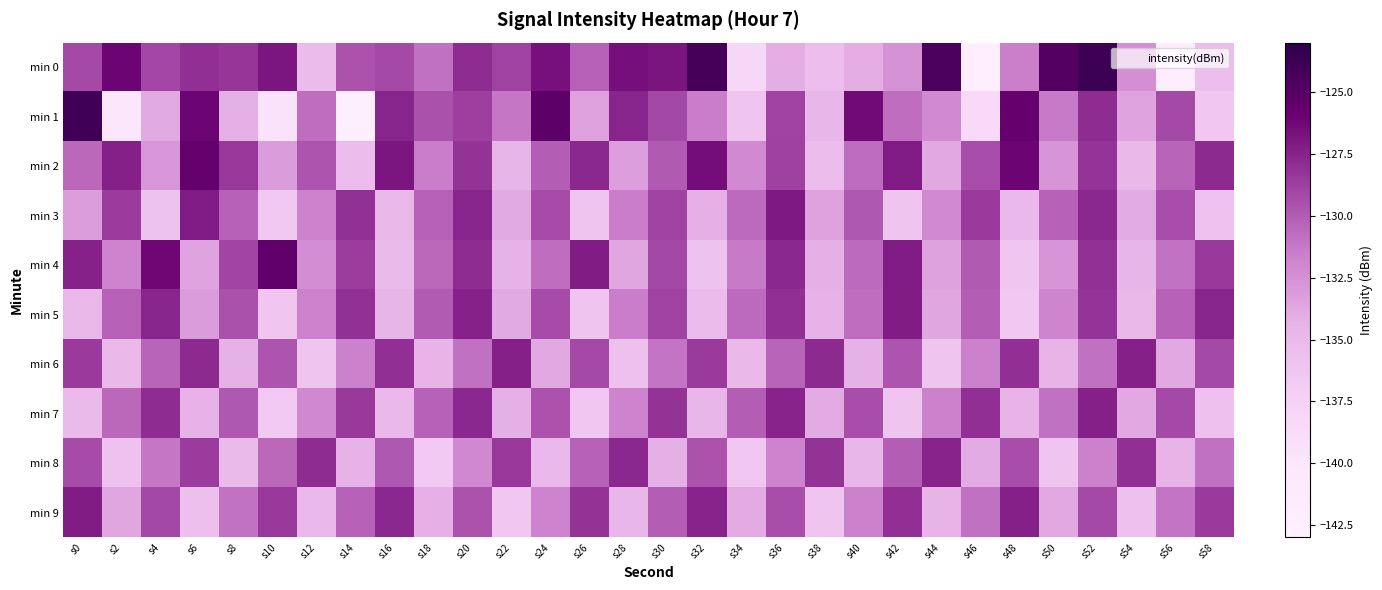

Reading left to right, list all the values displayed in this chart.

min 0: s0=-129.2	s2=-126.1	s4=-129.1	s6=-128.1	s8=-128.4	s10=-126.9	s12=-135.2	s14=-129.6	s16=-129.2	s18=-131.0	s20=-127.9	s22=-128.9	s24=-126.7	s26=-130.3	s28=-126.6	s30=-126.8	s32=-124.2	s34=-138.2	s36=-134.1	s38=-135.5	s40=-134.1	s42=-132.6	s44=-124.5	s46=-142.3	s48=-131.6	s50=-124.9	s52=-123.8	s54=-132.4	s56=-142.1	s58=-135.5
min 1: s0=-124.0	s2=-139.9	s4=-133.9	s6=-126.0	s8=-134.2	s10=-139.5	s12=-130.7	s14=-142.9	s16=-127.5	s18=-129.6	s20=-128.7	s22=-131.2	s24=-125.3	s26=-133.4	s28=-127.6	s30=-129.1	s32=-131.5	s34=-136.2	s36=-128.9	s38=-134.7	s40=-126.3	s42=-130.8	s44=-132.1	s46=-138.5	s48=-125.7	s50=-131.3	s52=-127.9	s54=-133.6	s56=-129.2	s58=-136.4
min 2: s0=-130.5	s2=-127.3	s4=-132.8	s6=-125.6	s8=-128.4	s10=-133.1	s12=-129.7	s14=-135.3	s16=-126.9	s18=-131.5	s20=-128.2	s22=-134.6	s24=-130.1	s26=-127.7	s28=-133.3	s30=-129.9	s32=-126.5	s34=-132.1	s36=-128.8	s38=-135.4	s40=-130.7	s42=-127.1	s44=-133.8	s46=-129.4	s48=-126.1	s50=-132.7	s52=-128.3	s54=-135.0	s56=-130.4	s58=-127.8
min 3: s0=-133.2	s2=-128.6	s4=-135.9	s6=-127.1	s8=-130.3	s10=-136.5	s12=-131.7	s14=-128.1	s16=-134.8	s18=-130.2	s20=-127.6	s22=-133.9	s24=-129.3	s26=-136.1	s28=-131.5	s30=-128.9	s32=-134.2	s34=-130.6	s36=-127.0	s38=-133.4	s40=-129.8	s42=-136.2	s44=-132.1	s46=-128.5	s48=-134.9	s50=-130.3	s52=-127.7	s54=-134.0	s56=-129.4	s58=-135.8
min 4: s0=-127.4	s2=-131.8	s4=-126.2	s6=-133.6	s8=-129.0	s10=-125.5	s12=-132.3	s14=-128.7	s16=-135.1	s18=-130.5	s20=-127.9	s22=-134.4	s24=-130.8	s26=-127.2	s28=-133.7	s30=-129.1	s32=-135.9	s34=-131.3	s36=-127.7	s38=-134.2	s40=-130.6	s42=-127.1	s44=-133.5	s46=-129.9	s48=-136.3	s50=-132.7	s52=-128.1	s54=-134.6	s56=-131.0	s58=-128.4
min 5: s0=-134.8	s2=-130.2	s4=-127.6	s6=-133.1	s8=-129.5	s10=-136.3	s12=-131.7	s14=-128.1	s16=-134.6	s18=-130.0	s20=-127.4	s22=-133.9	s24=-129.3	s26=-136.1	s28=-131.5	s30=-128.9	s32=-135.2	s34=-130.6	s36=-128.0	s38=-134.4	s40=-130.8	s42=-127.2	s44=-133.7	s46=-130.1	s48=-136.5	s50=-131.9	s52=-128.3	s54=-134.8	s56=-130.2	s58=-127.6
min 6: s0=-128.5	s2=-135.0	s4=-130.4	s6=-127.8	s8=-134.3	s10=-129.7	s12=-136.2	s14=-131.6	s16=-128.0	s18=-134.5	s20=-130.9	s22=-127.3	s24=-133.8	s26=-129.2	s28=-135.7	s30=-131.1	s32=-128.5	s34=-135.0	s36=-130.4	s38=-127.8	s40=-134.3	s42=-129.7	s44=-136.2	s46=-131.6	s48=-128.0	s50=-134.5	s52=-130.9	s54=-127.3	s56=-133.8	s58=-129.2
min 7: s0=-135.1	s2=-130.5	s4=-127.9	s6=-134.4	s8=-129.8	s10=-136.6	s12=-132.0	s14=-128.4	s16=-134.9	s18=-130.3	s20=-127.7	s22=-134.2	s24=-129.6	s26=-136.4	s28=-131.8	s30=-128.2	s32=-134.7	s34=-130.1	s36=-127.5	s38=-134.0	s40=-129.4	s42=-136.2	s44=-131.6	s46=-128.0	s48=-134.5	s50=-130.9	s52=-127.3	s54=-133.8	s56=-129.2	s58=-135.7
min 8: s0=-129.3	s2=-135.8	s4=-131.2	s6=-128.6	s8=-135.1	s10=-130.5	s12=-127.9	s14=-134.4	s16=-129.8	s18=-136.6	s20=-132.0	s22=-128.4	s24=-134.9	s26=-130.3	s28=-127.7	s30=-134.2	s32=-129.6	s34=-136.4	s36=-131.8	s38=-128.2	s40=-134.7	s42=-130.1	s44=-127.5	s46=-134.0	s48=-129.4	s50=-136.2	s52=-131.6	s54=-128.0	s56=-134.5	s58=-130.9
min 9: s0=-127.2	s2=-133.7	s4=-129.1	s6=-135.6	s8=-131.0	s10=-128.4	s12=-134.9	s14=-130.3	s16=-127.7	s18=-134.2	s20=-129.6	s22=-136.4	s24=-131.8	s26=-128.2	s28=-134.7	s30=-130.1	s32=-127.5	s34=-134.0	s36=-129.4	s38=-136.2	s40=-131.6	s42=-128.0	s44=-134.5	s46=-130.9	s48=-127.3	s50=-133.8	s52=-129.2	s54=-135.7	s56=-131.1	s58=-128.5